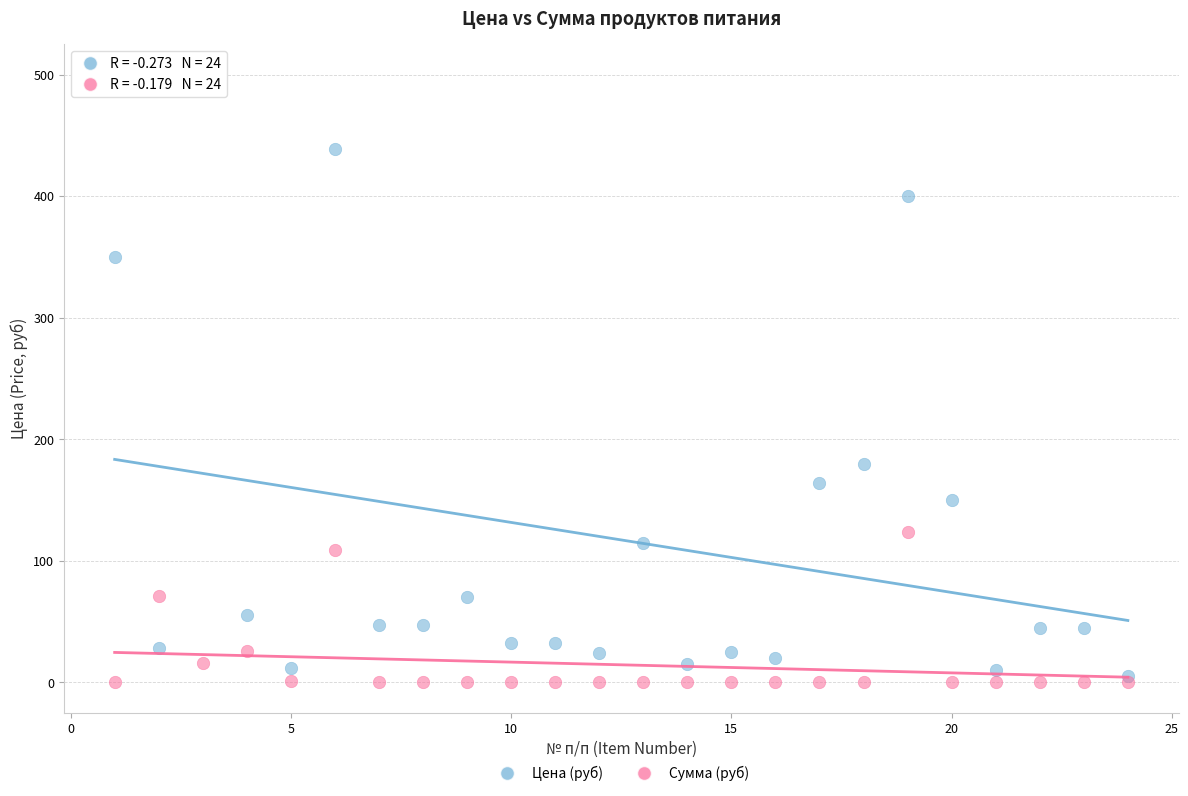

What are all the series names shown in the legend?

Цена (руб), Сумма (руб)